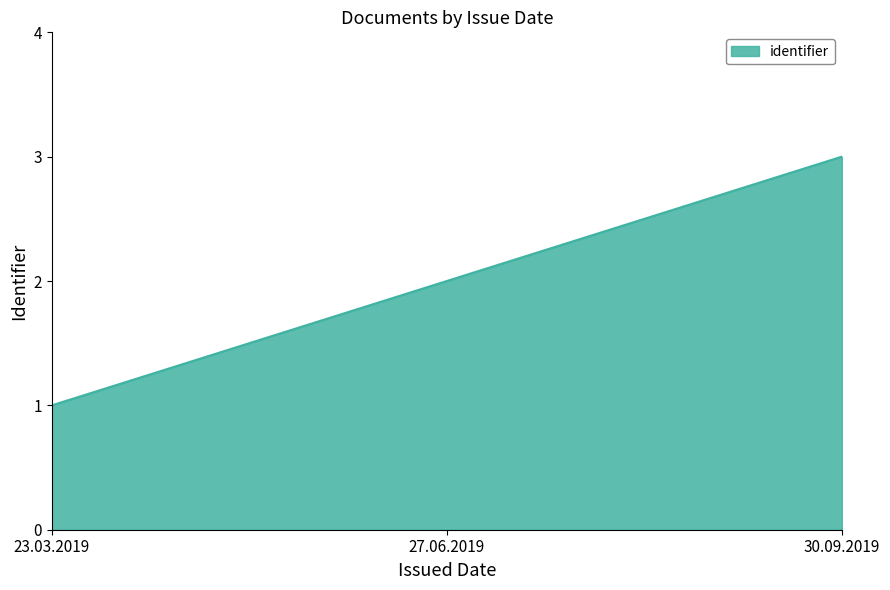

Which category has the highest value across all series?

30.09.2019